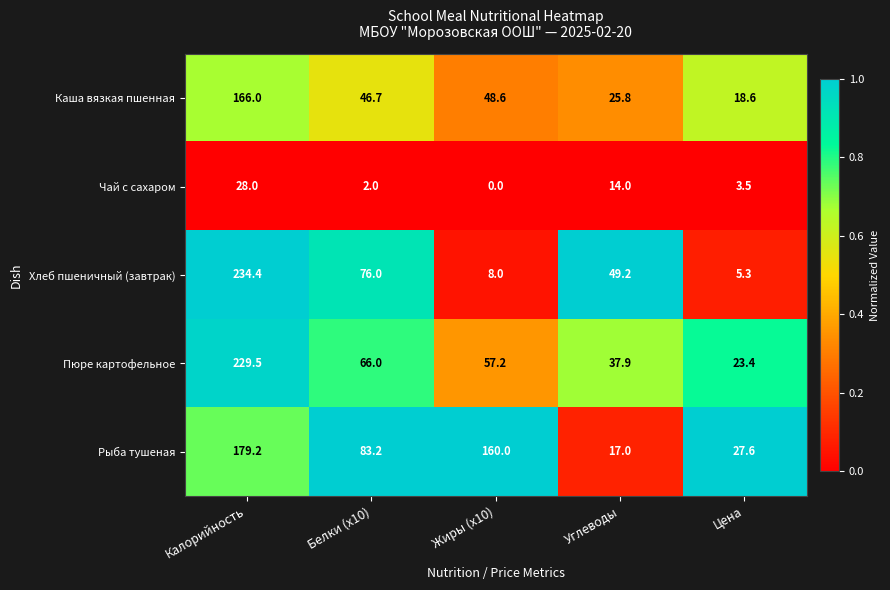

Which series has the largest total across all categories?

Рыба тушеная